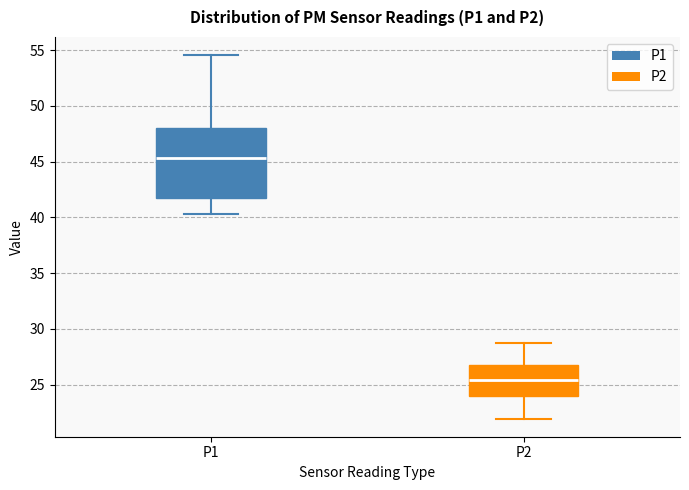

Which box is the tallest, from its lower edge to its upper edge?

P1